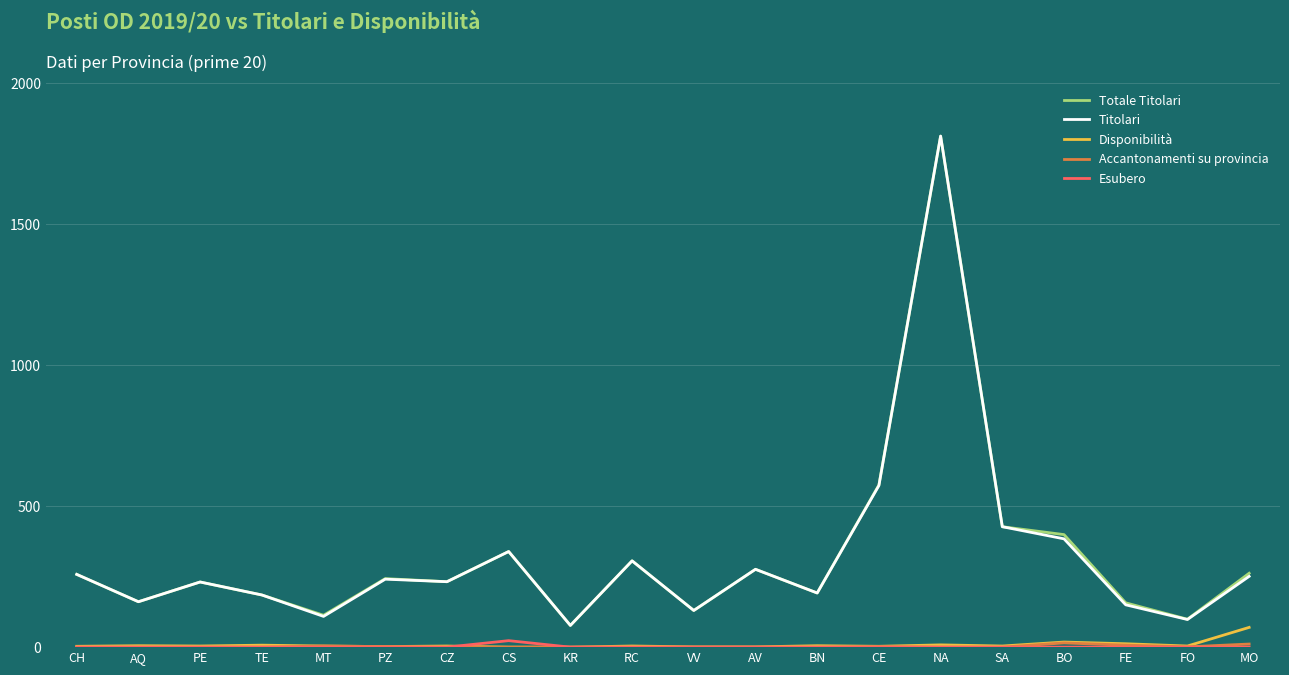

At which category is the sum across all series the highest?

NA